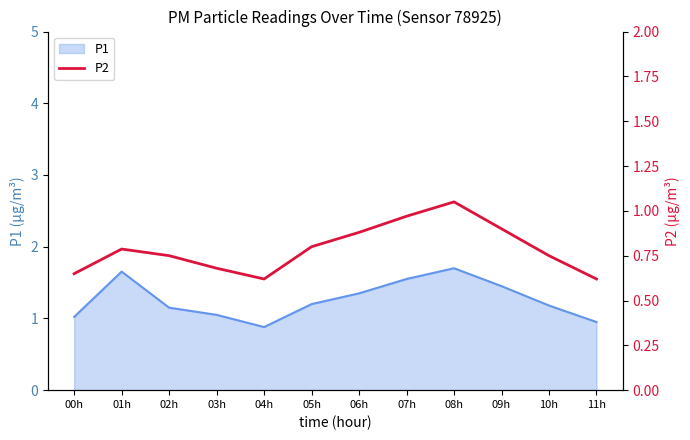

How many points are higher than both their immediate neighbors (excluding endpoints)?

2